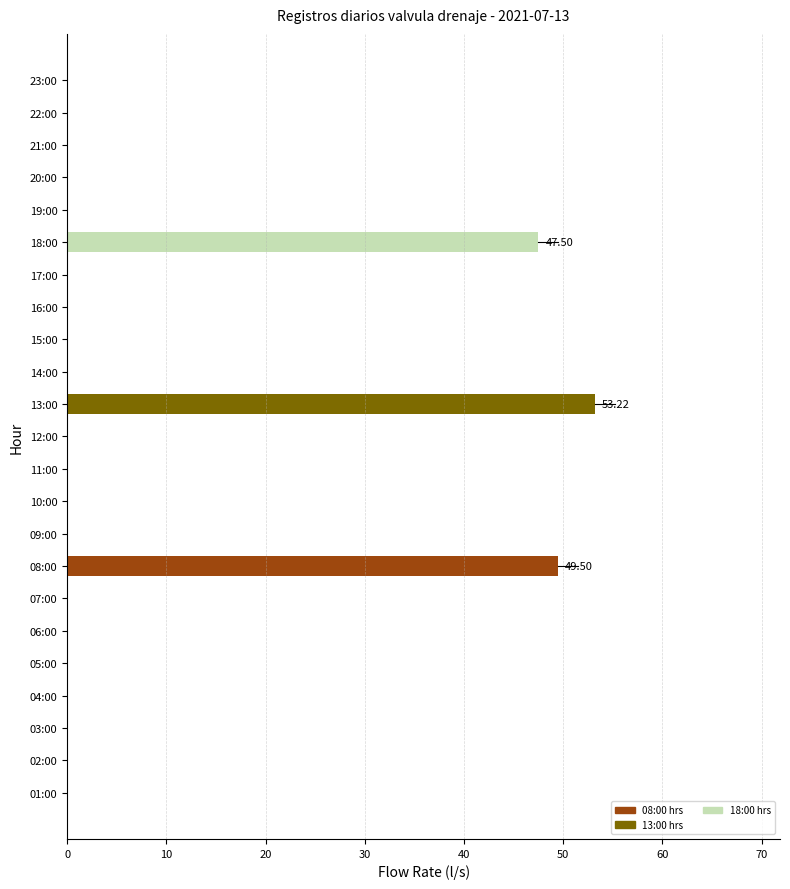

What is the sum of all values?

150.2